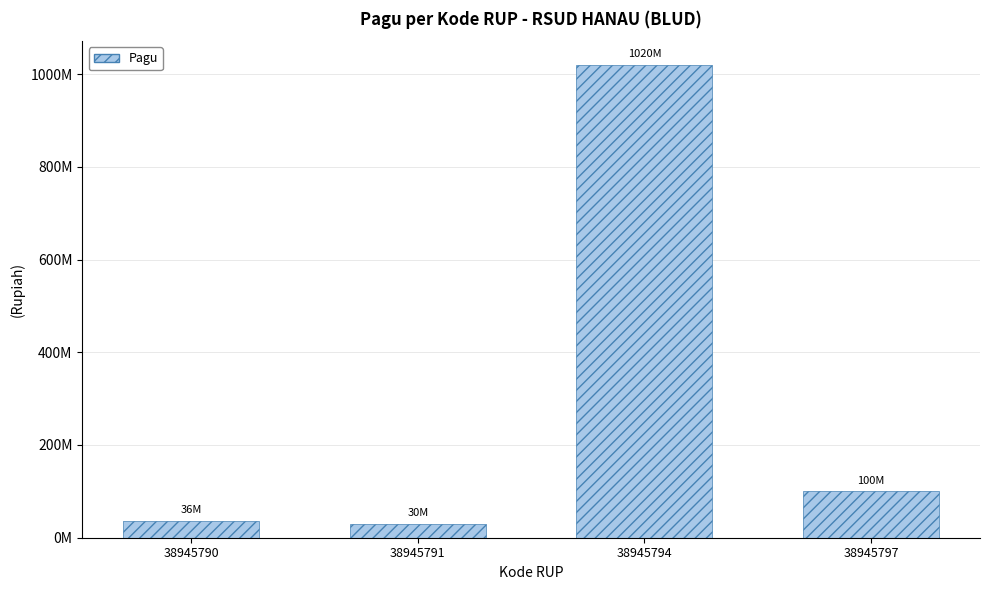

Rank the categories by value from lowest to highest.

38945791, 38945790, 38945797, 38945794